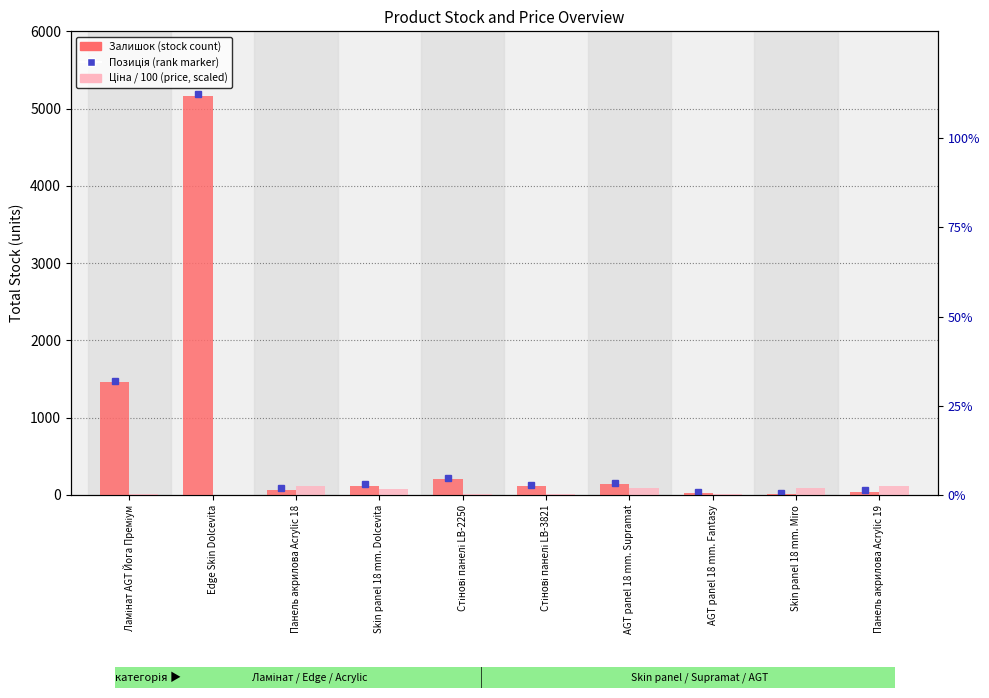

Where does the Ціна / 100 (price) series first go above 75?

Панель акрилова Acrylic 18